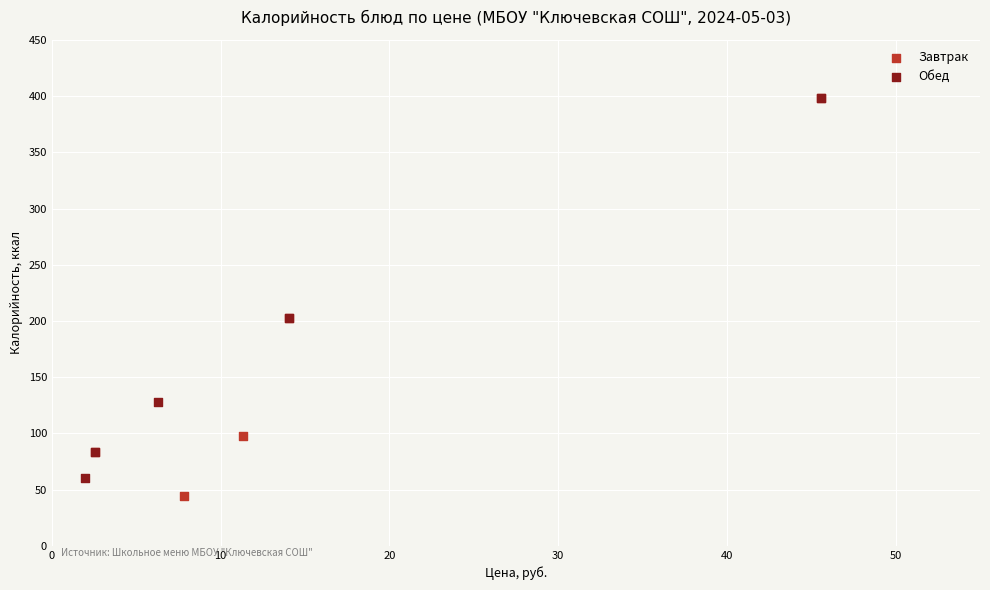

Which series has the largest Y range (max minus min)?

Завтрак